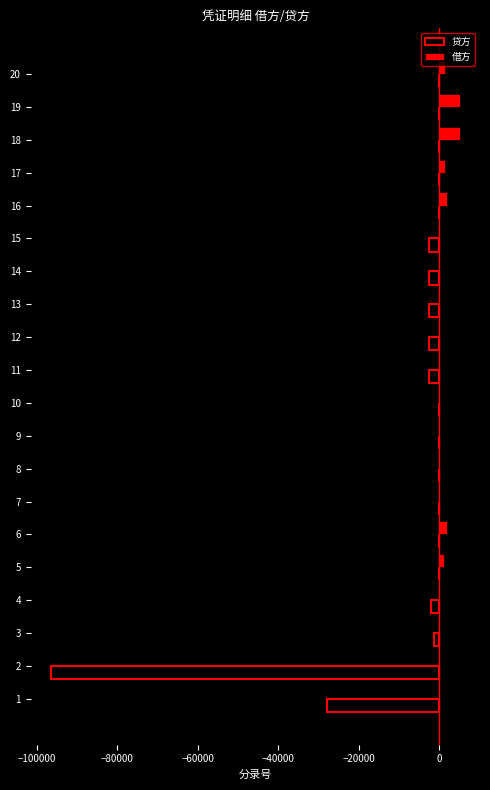

What is the sum of all 借方 values?

18623.5